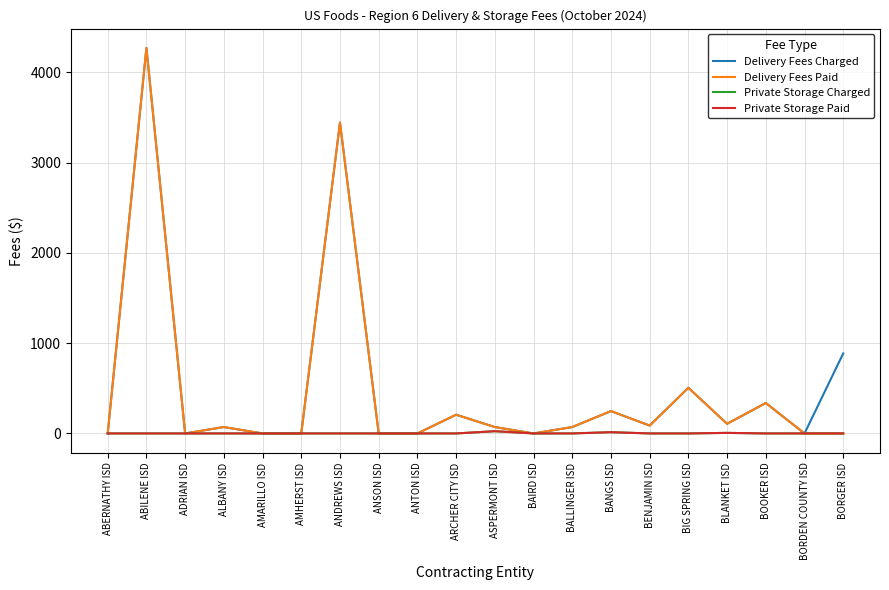

What is the total value across all series at ARCHER CITY ISD?

414.8